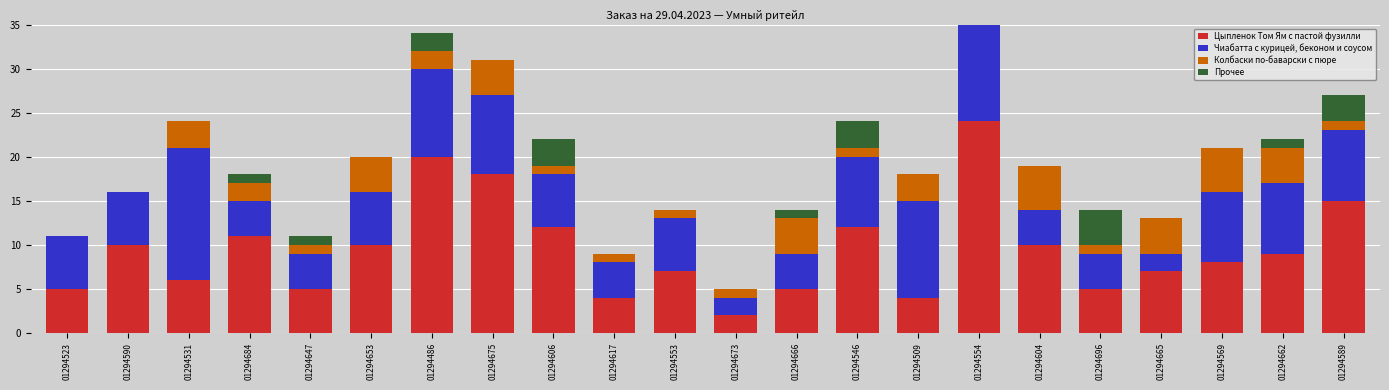

What is the label of the 4th bar from the left?

01294684